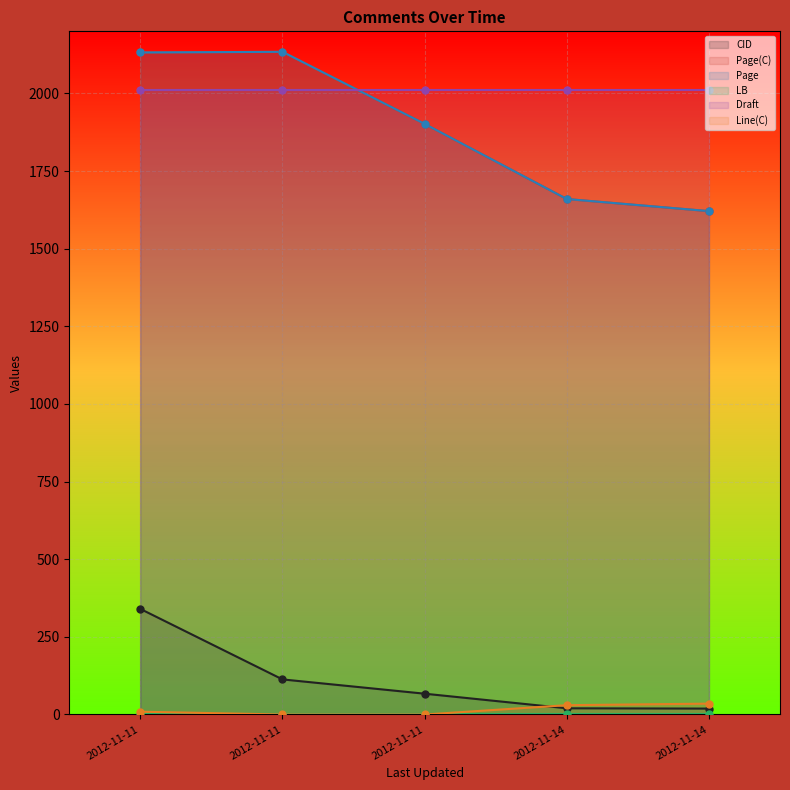

What is the lowest value of the Page series?

1621